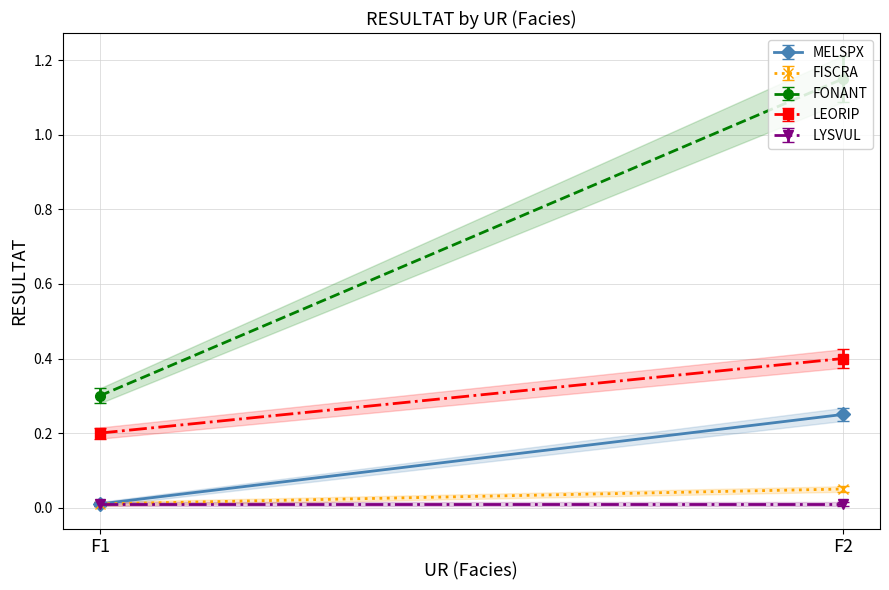

What is the difference between the highest and lowest values at F1?

0.3